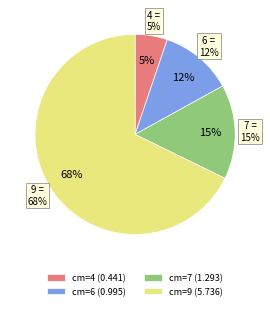

What portion of the pie excludes 9?

32.2%